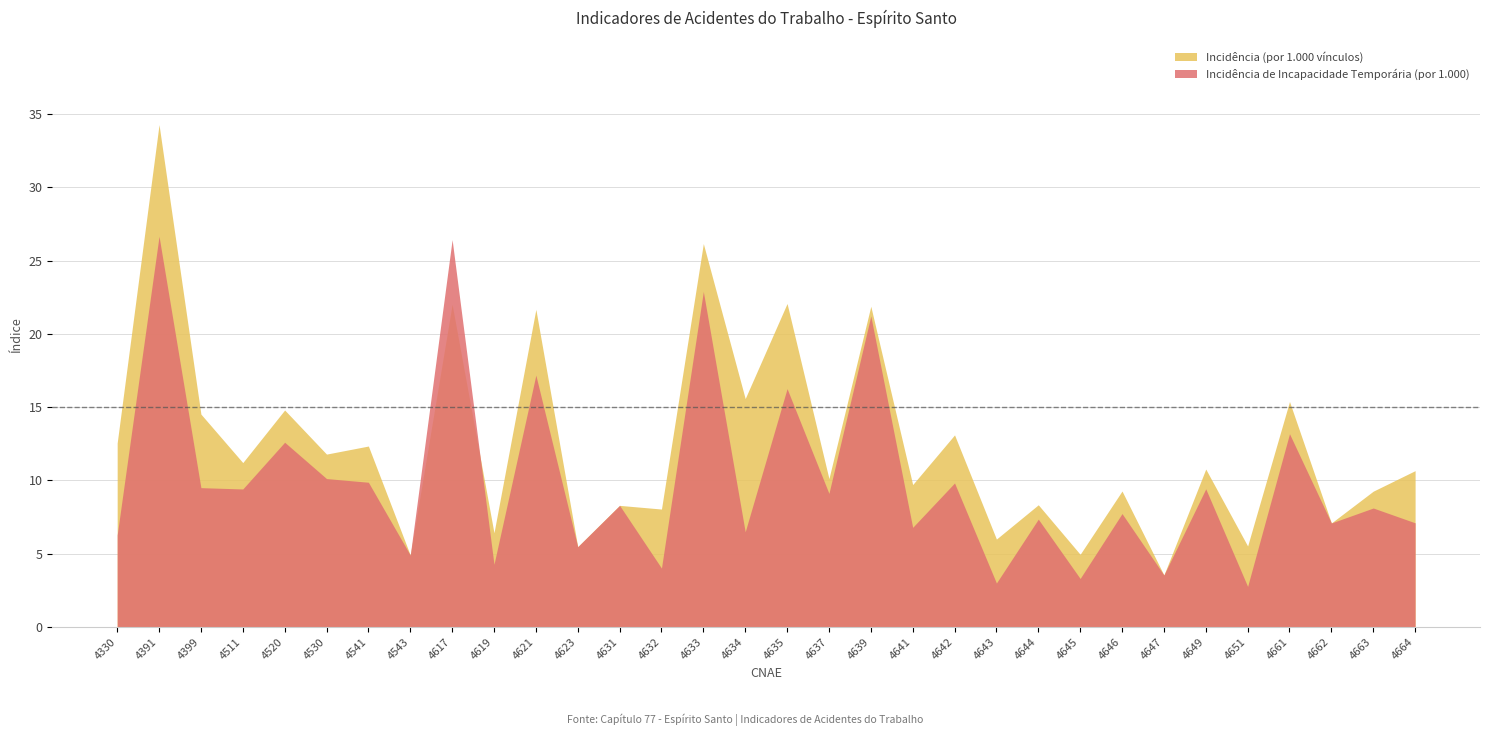

What are all the series names shown in the legend?

Incidência (por 1.000 vínculos), Incidência de Incapacidade Temporária (por 1.000)